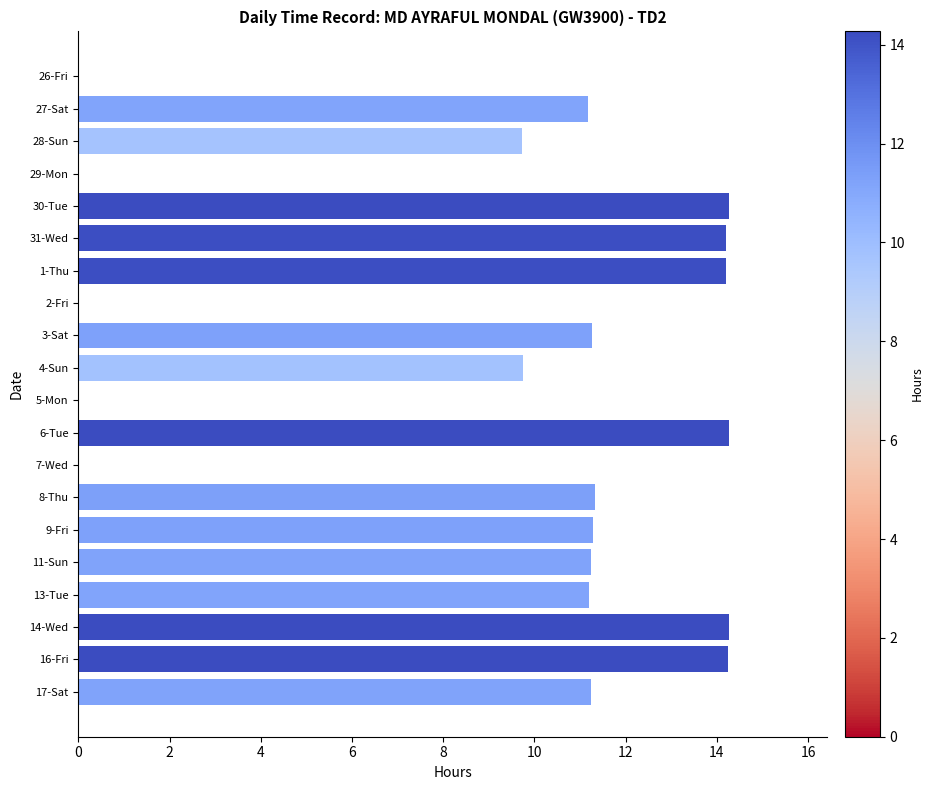

Count the number of data series in this chart.

1